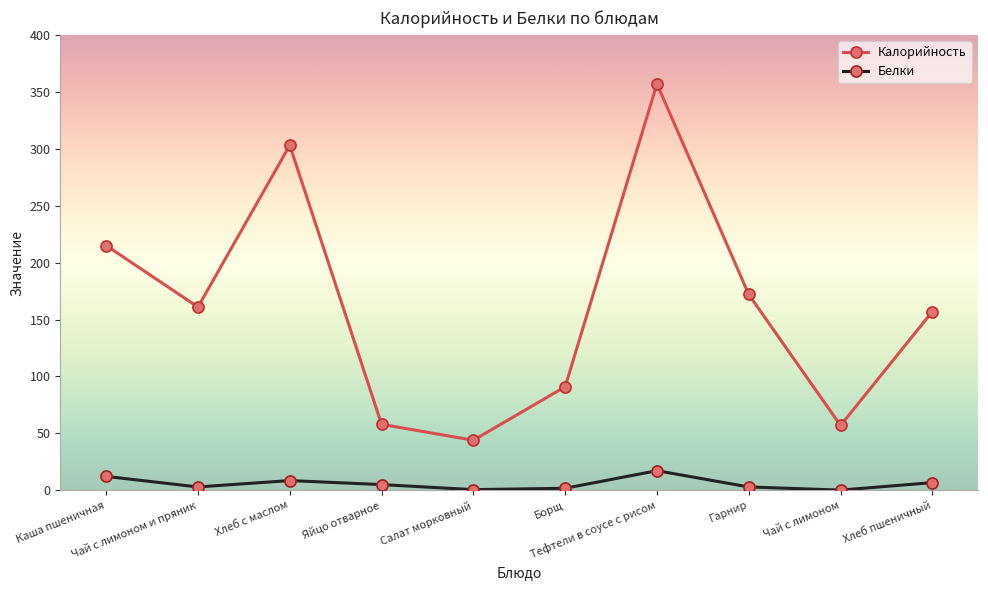

The Белки series shows 5.1 at Яйцо отварное. True or false?

True